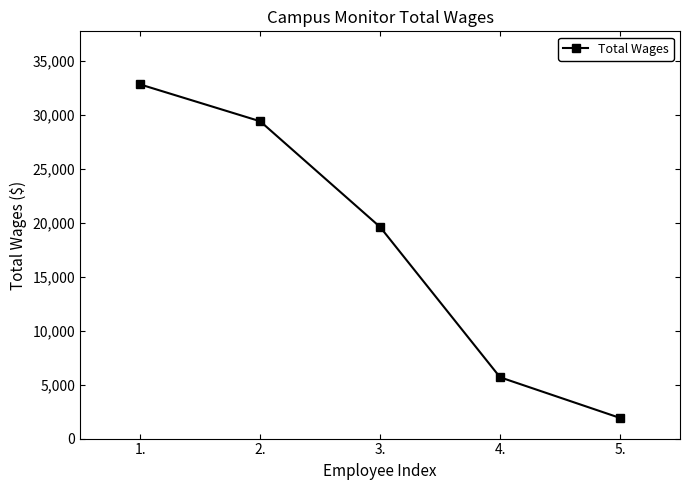

Which label corresponds to the smallest value in the chart?

5.